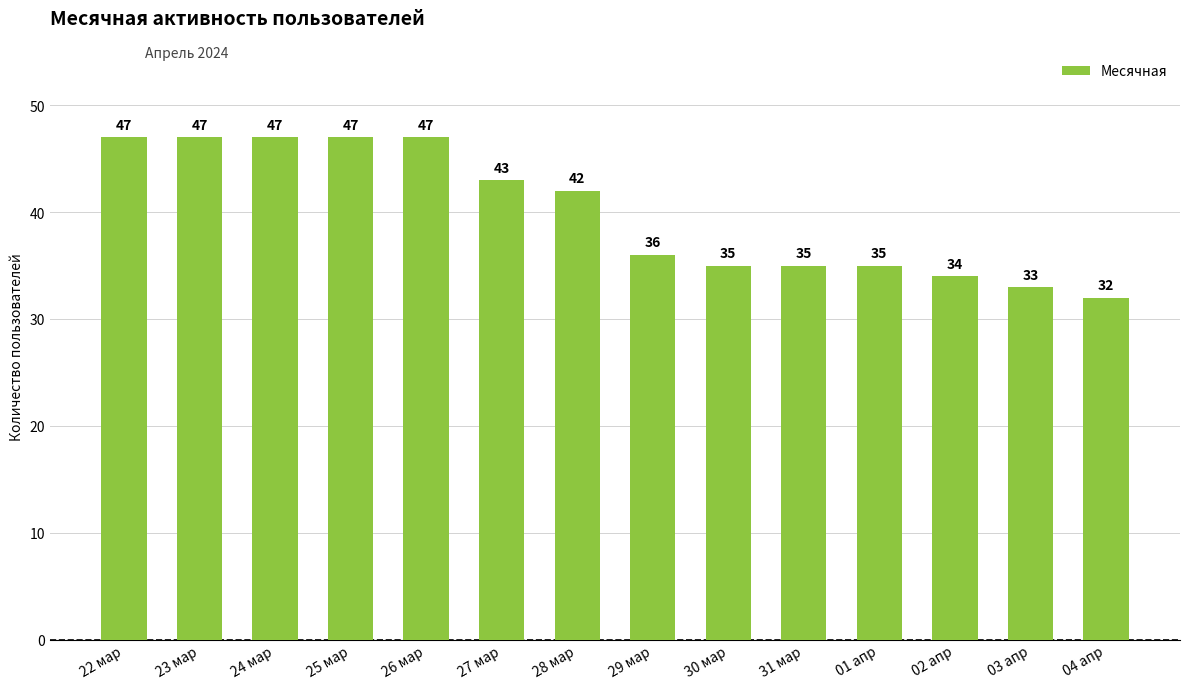

How many data points does each series have?

14